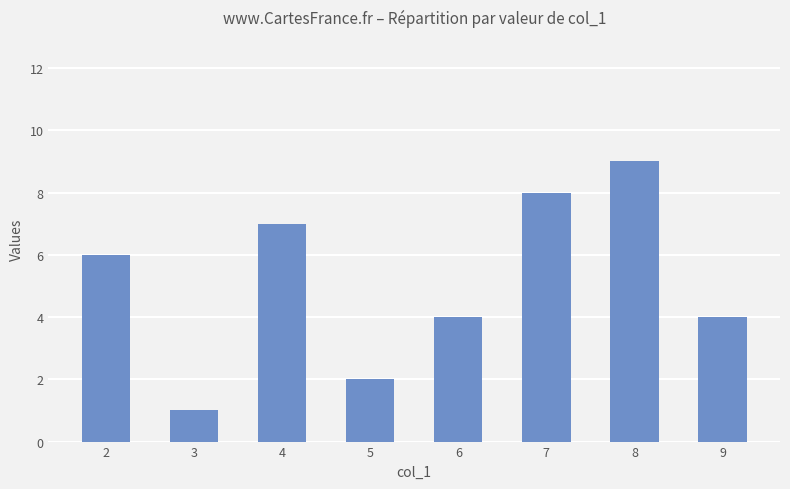

Reading left to right, transcribe all the data shown in this chart.

2=6	3=1	4=7	5=2	6=4	7=8	8=9	9=4